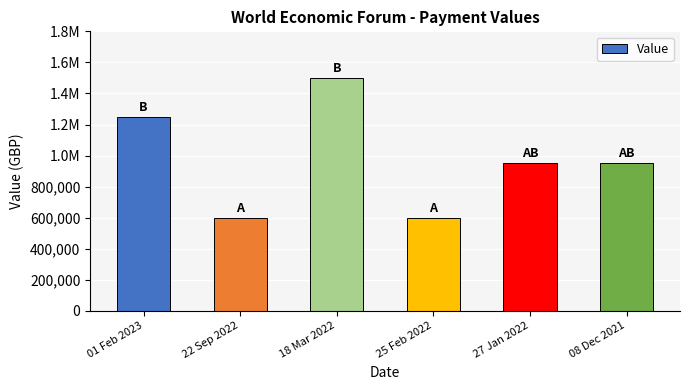

What is the value of the 4th bar from the left?

600000